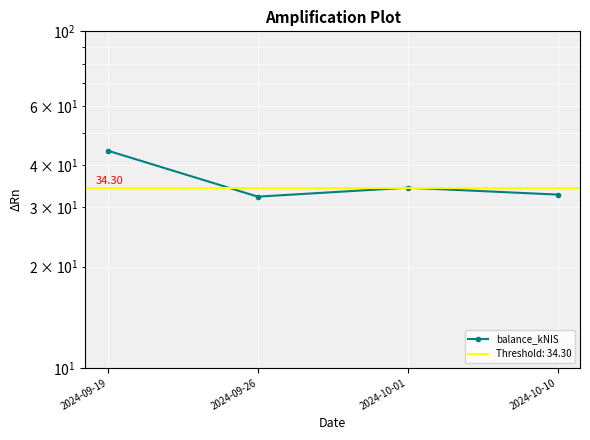

What is the label of the 3rd point from the left?

2024-10-01